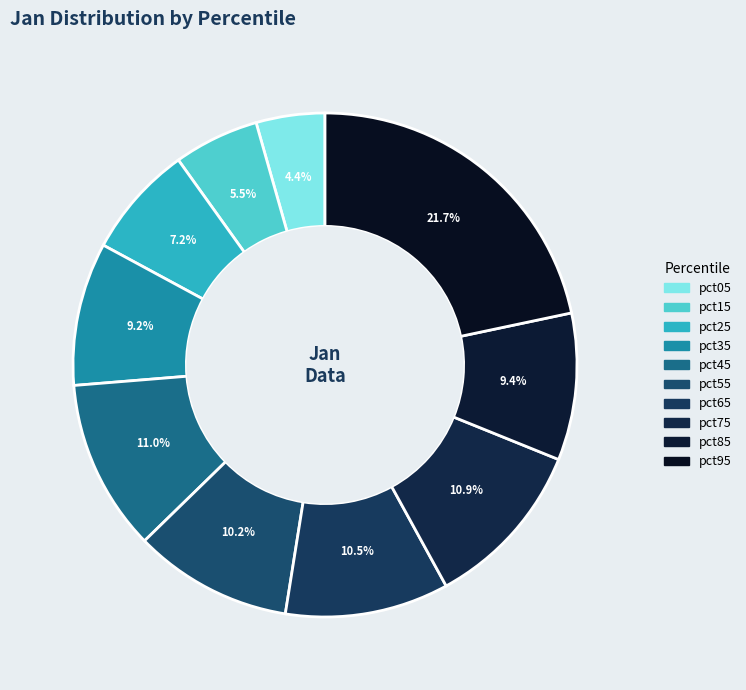

Count the number of slices in the pie.

10